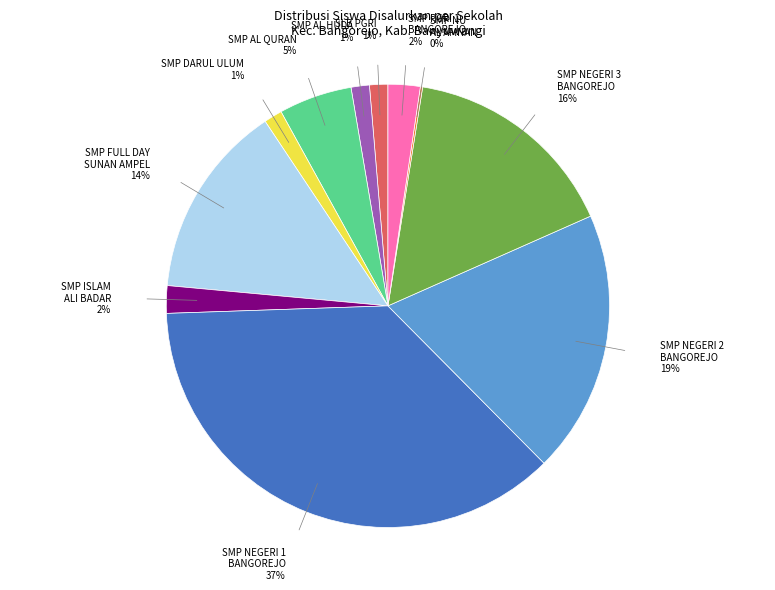

To the nearest percent, what is the average slice percentage?

9%